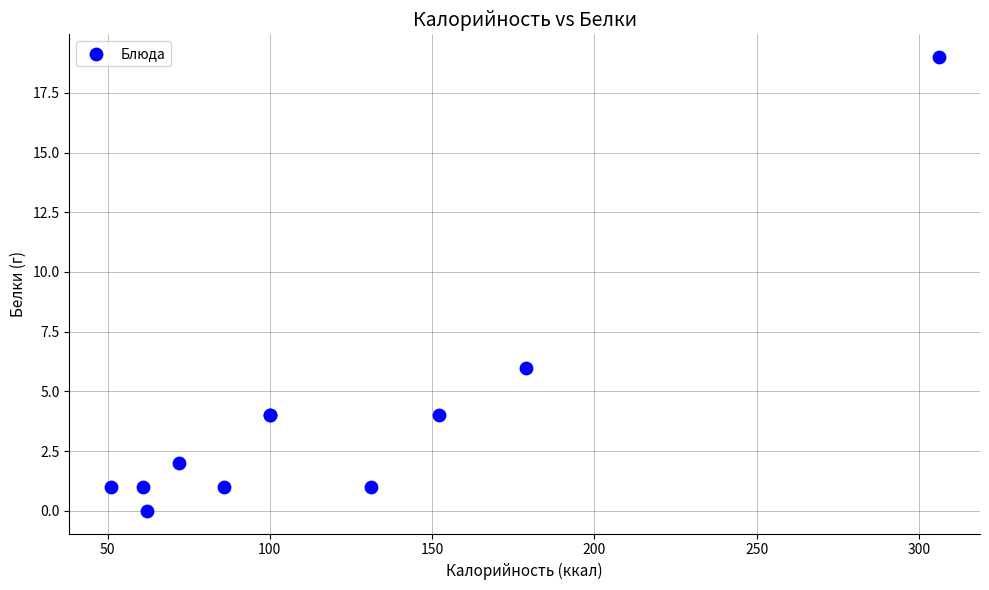

What Y value in the scatter plot is closest to 9?

6